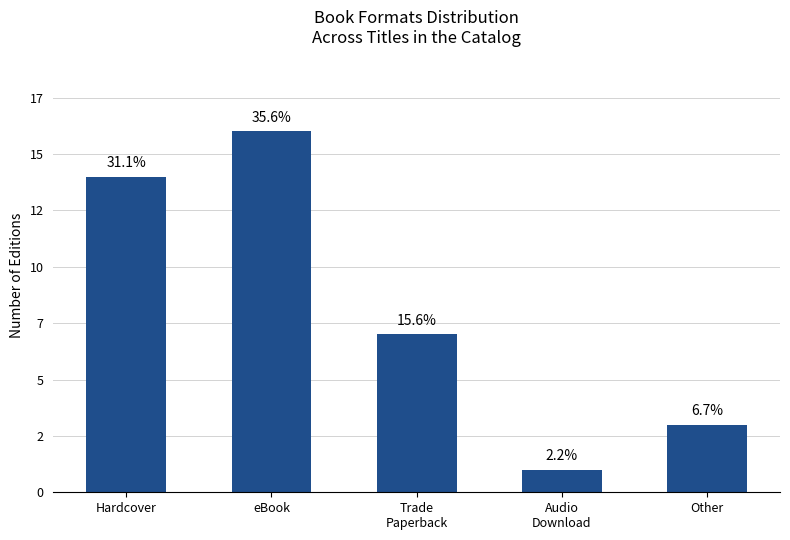

What is the sum of all values?

41